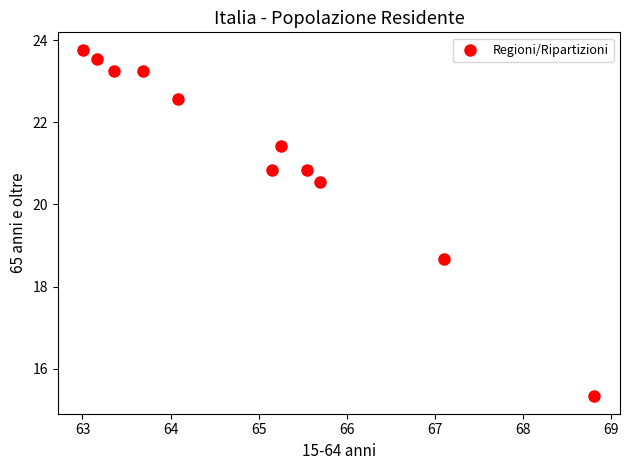

What is the average Y value?

21.3